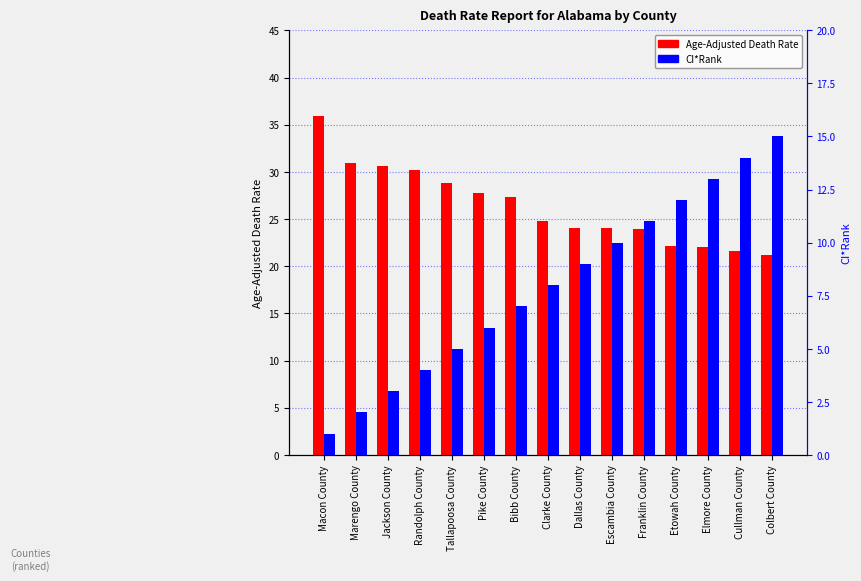

What is the sum of all CI*Rank values?

120.0